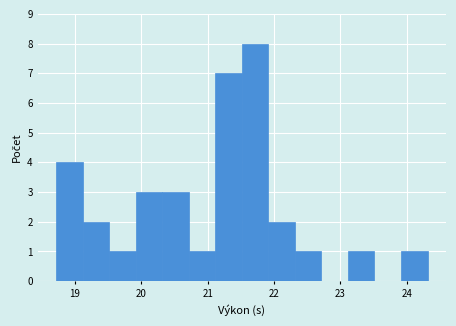

Read against the x-axis, roughly where is the centre of the tallest bar?

21.7